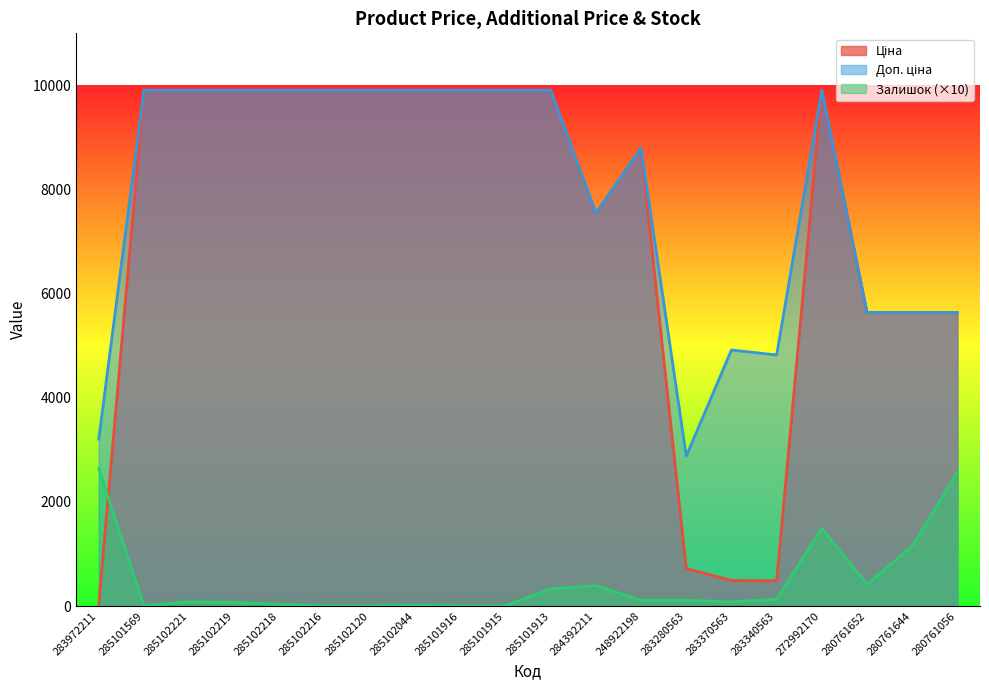

Which series has the widest spread of values?

Ціна